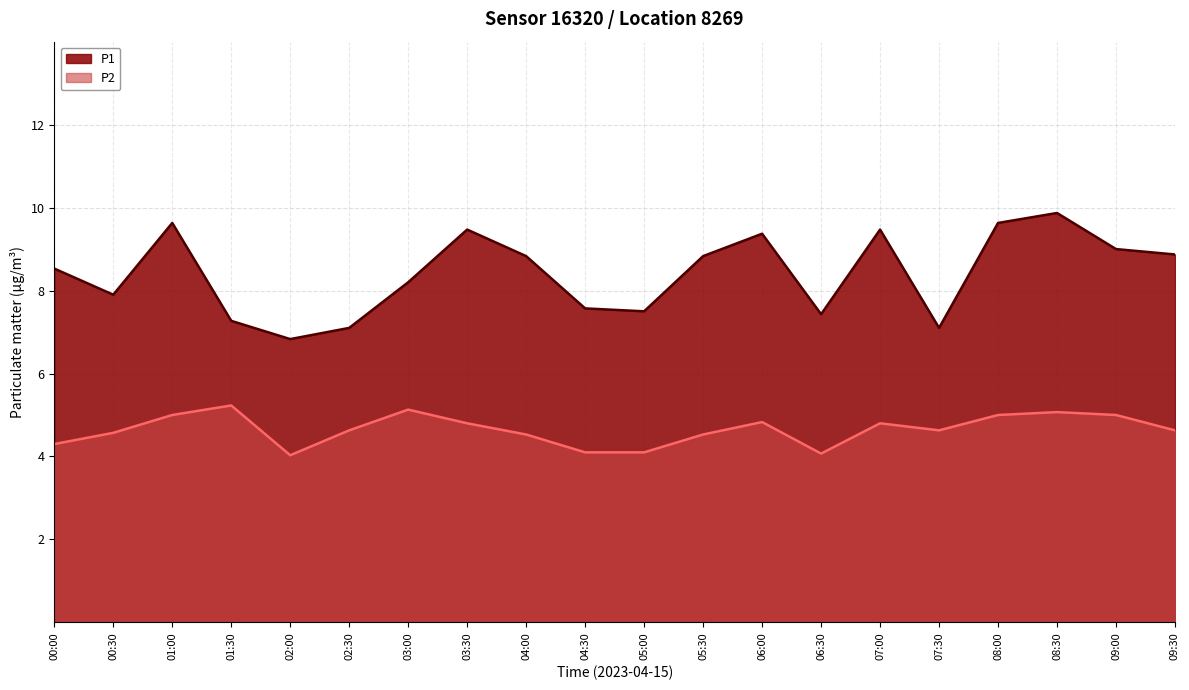

How many interior local peaks does the P2 series have?

5